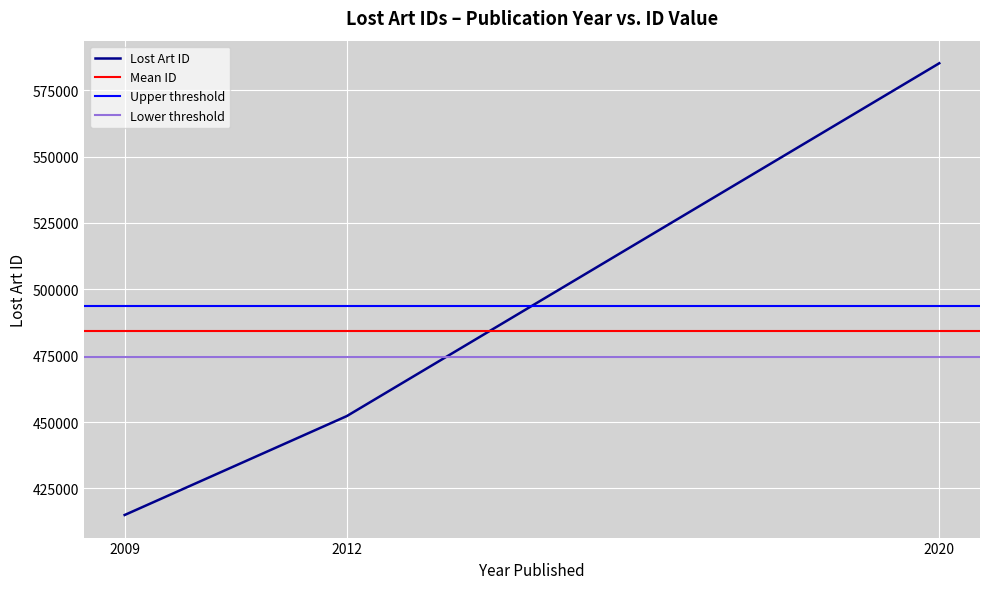

What is the lowest value of the Lost Art ID series?

414967